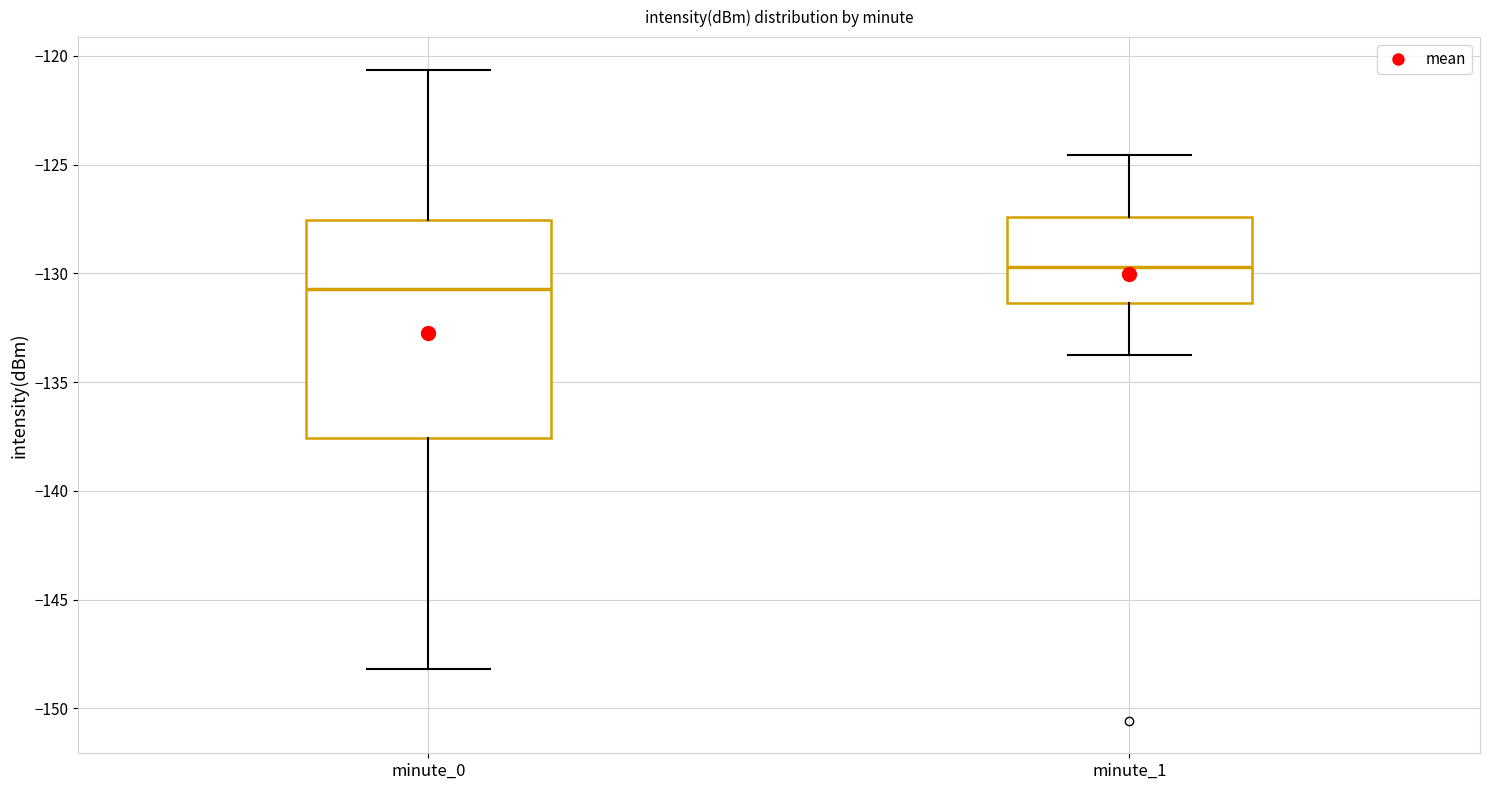

Which box is the tallest, from its lower edge to its upper edge?

minute_0